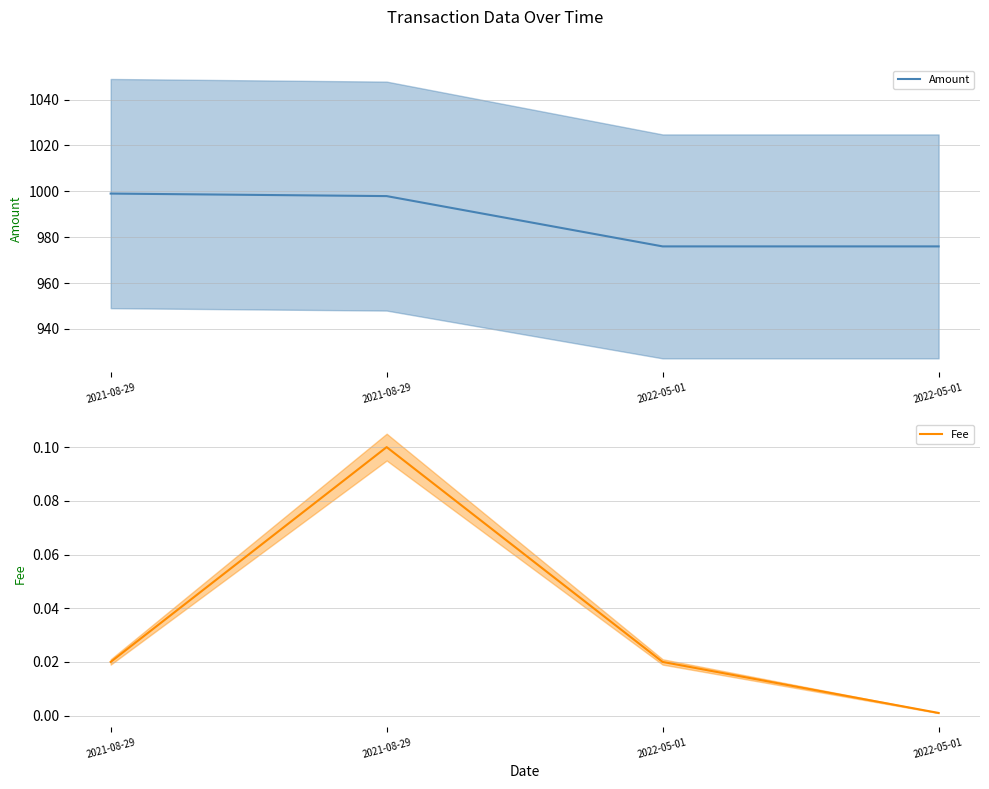

At which category is the sum across all series the highest?

2021-08-29